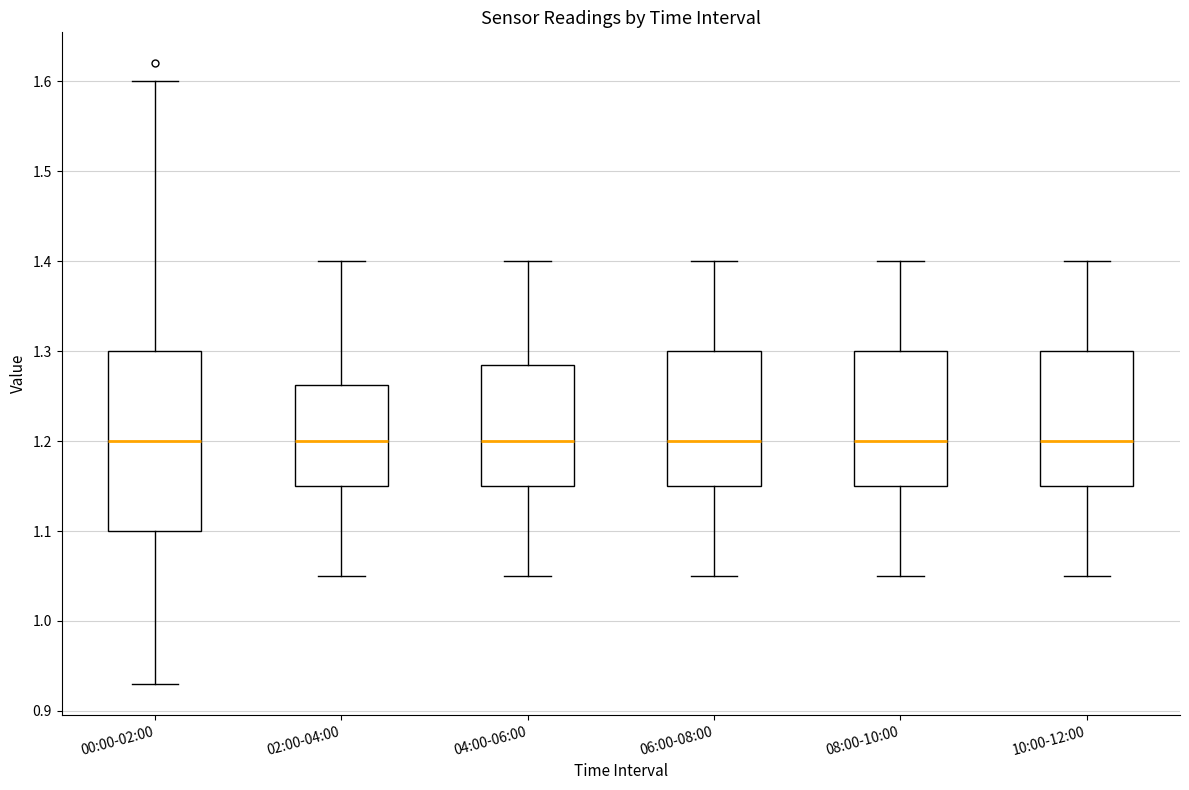

Reading left to right, read every box against the y-axis: the position of its median line, the range the box covers, and the ends of its whiskers. The values are not printed on the chart, so give them approximately, as read against the axis.

00:00-02:00: median 1.20, box 1.10 to 1.30, whiskers 0.93 to 1.60
02:00-04:00: median 1.20, box 1.15 to 1.26, whiskers 1.05 to 1.40
04:00-06:00: median 1.20, box 1.15 to 1.29, whiskers 1.05 to 1.40
06:00-08:00: median 1.20, box 1.15 to 1.30, whiskers 1.05 to 1.40
08:00-10:00: median 1.20, box 1.15 to 1.30, whiskers 1.05 to 1.40
10:00-12:00: median 1.20, box 1.15 to 1.30, whiskers 1.05 to 1.40